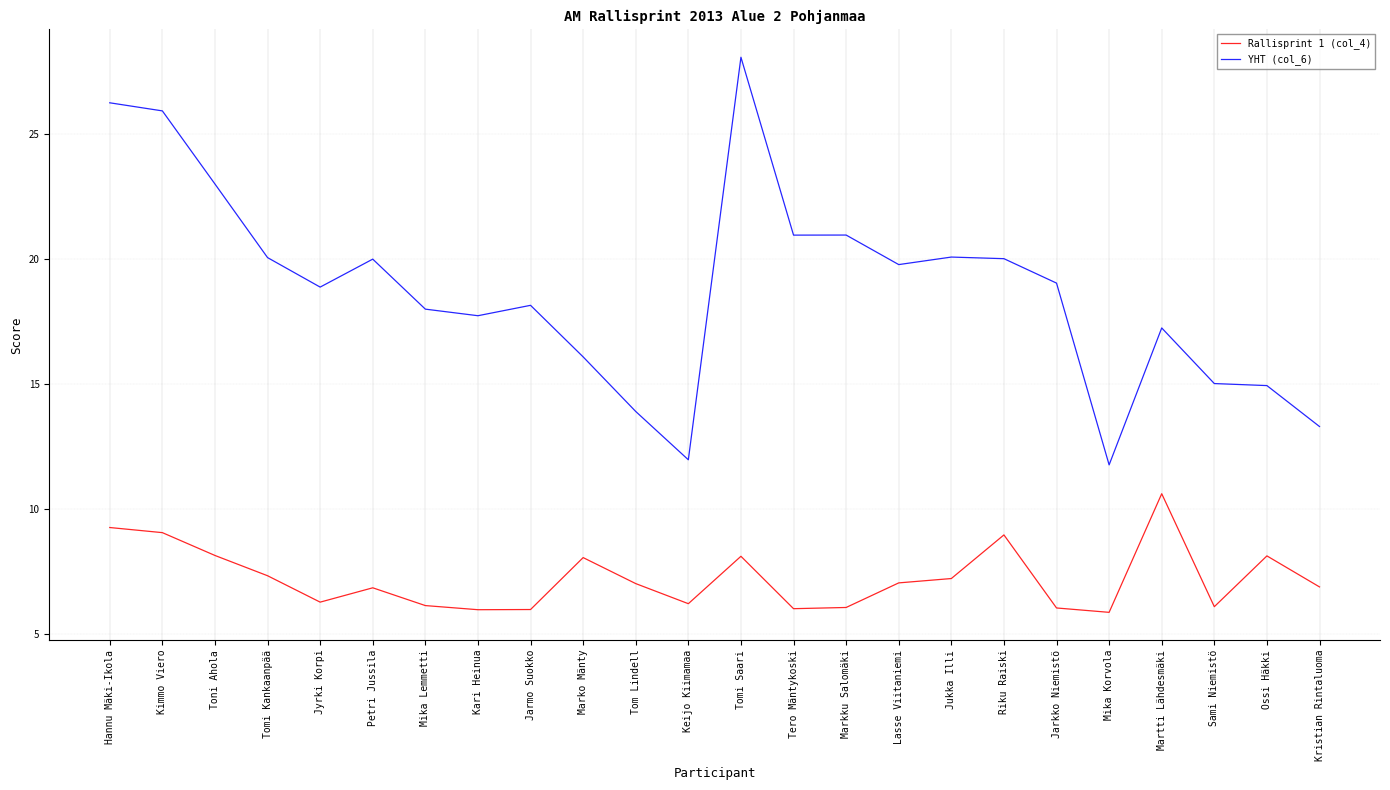

Which series has the largest total across all categories?

YHT (col_6)